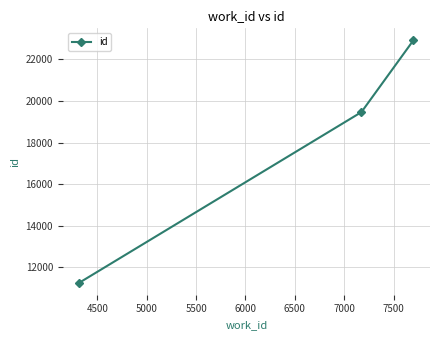

What is the sum of all values?

53636